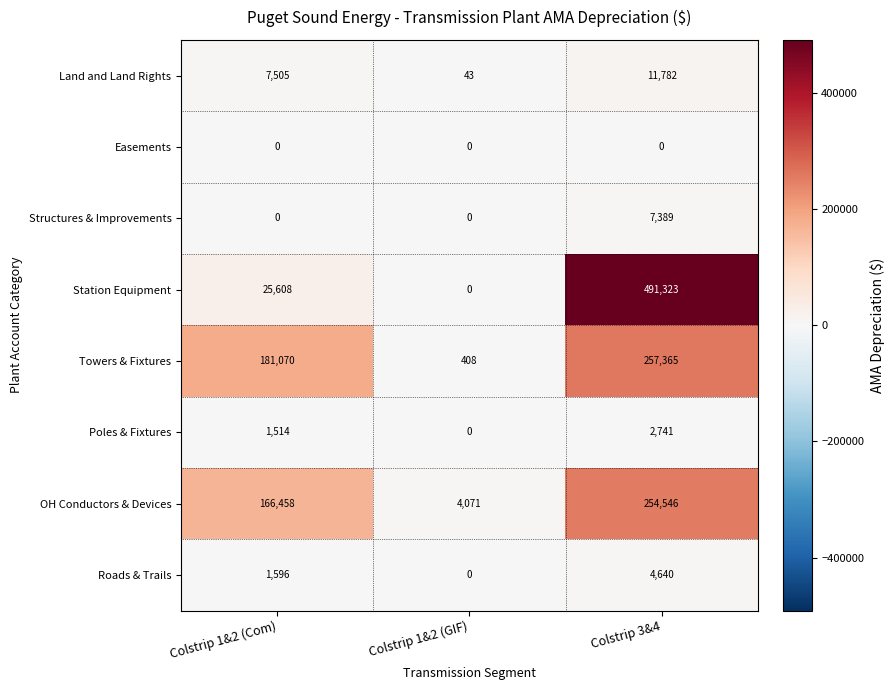

Rank the series by their maximum value, from highest to lowest.

Station Equipment, Towers & Fixtures, OH Conductors & Devices, Land and Land Rights, Structures & Improvements, Roads & Trails, Poles & Fixtures, Easements